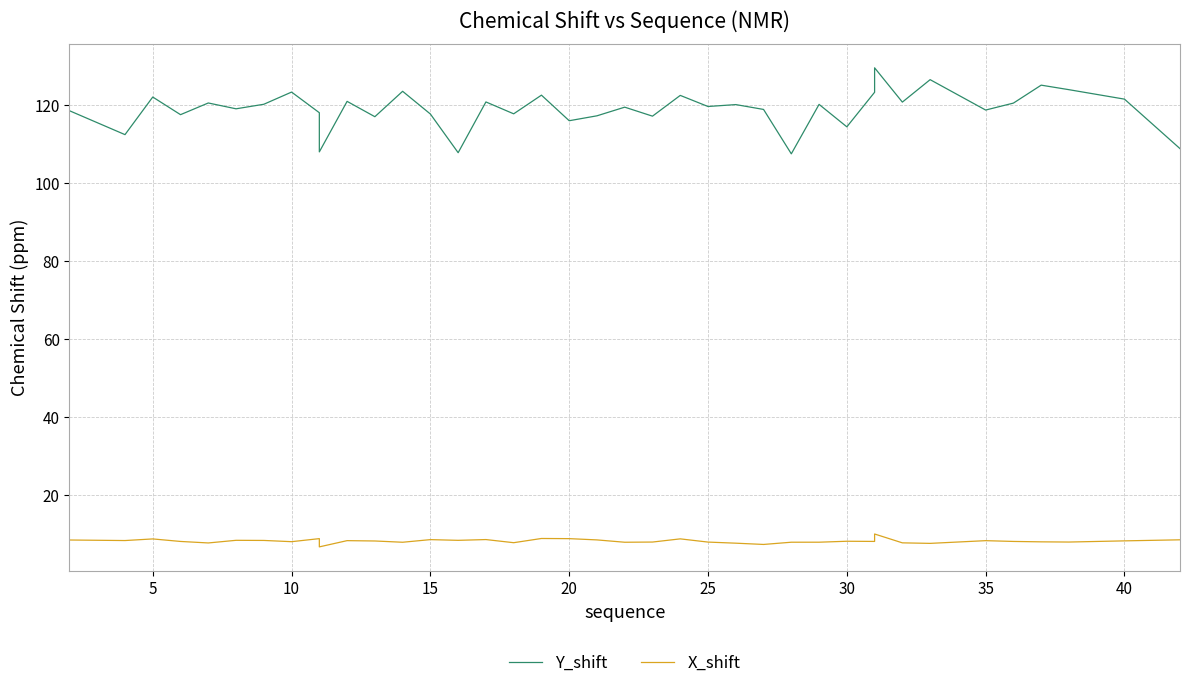

What is the sum of all Y_shift values?

4751.5